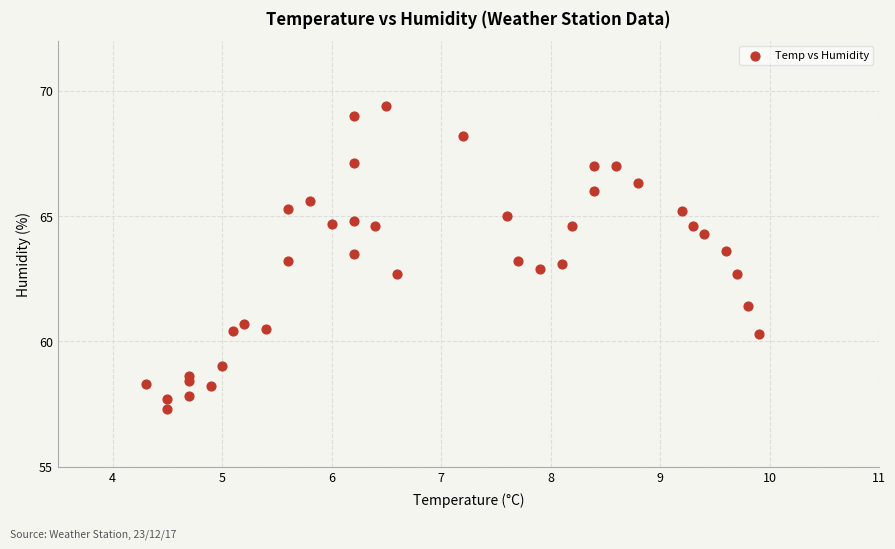

What is the range of X values (max minus min)?

5.6